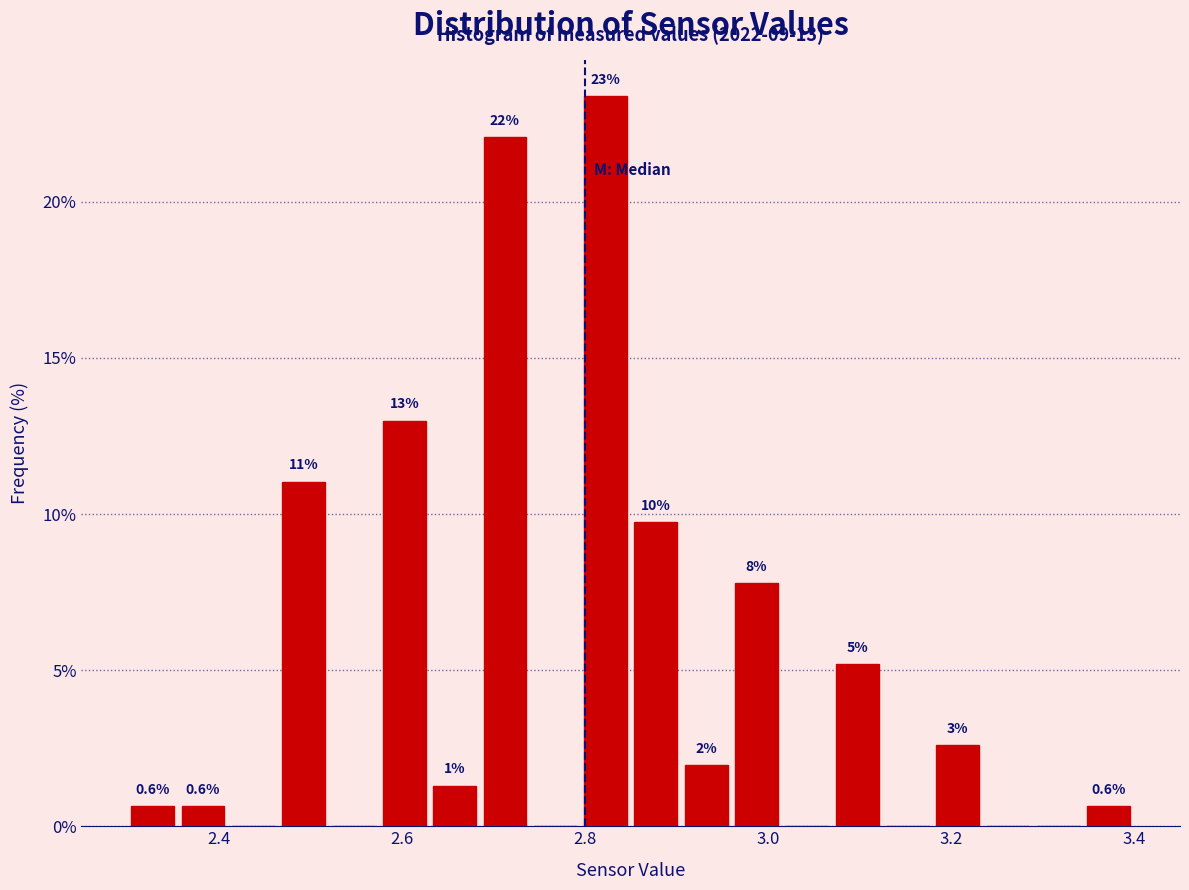

Read against the x-axis, roughly where is the centre of the tallest bar?

2.82